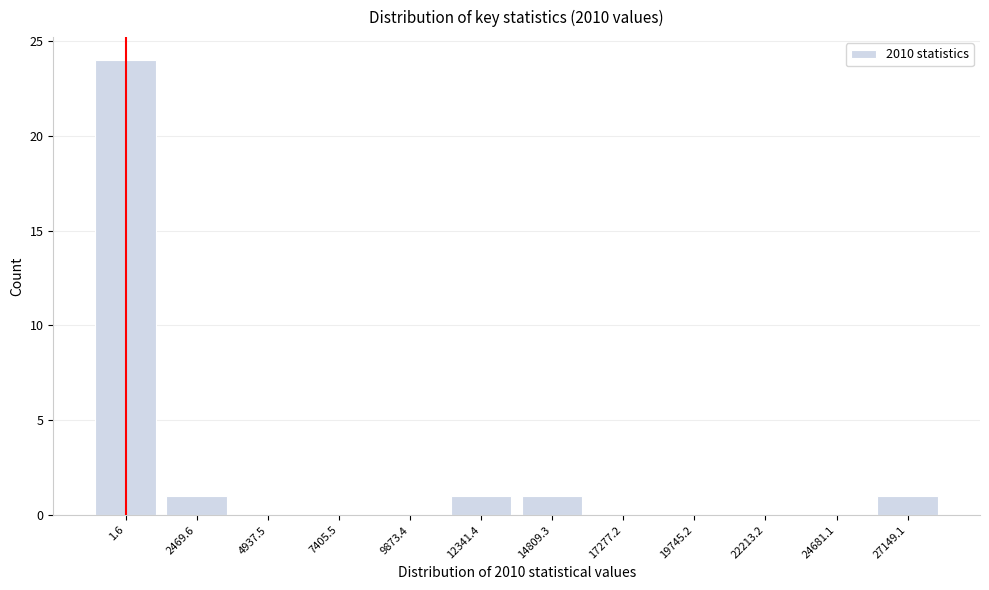

Reading right to left, what are all the values shown in this chart?

27149.1=1	24681.1=0	22213.2=0	19745.2=0	17277.2=0	14809.3=1	12341.4=1	9873.4=0	7405.5=0	4937.5=0	2469.6=1	1.6=24